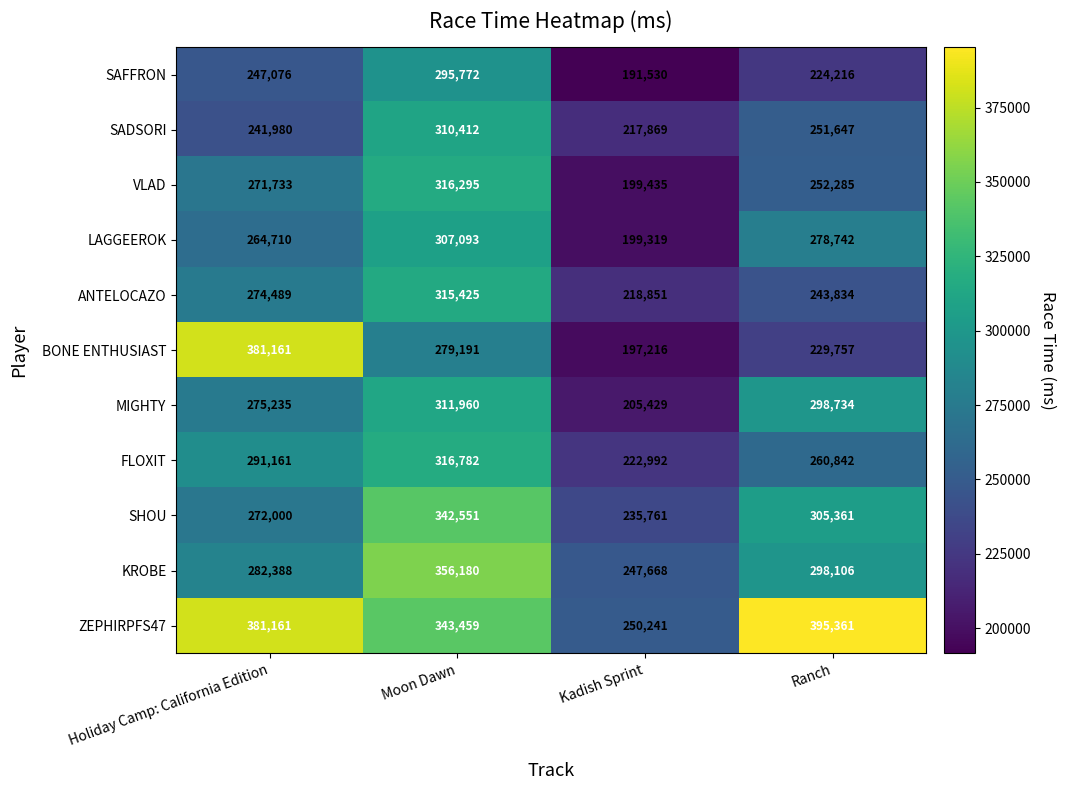

Which series has the largest range (max minus min)?

BONE ENTHUSIAST